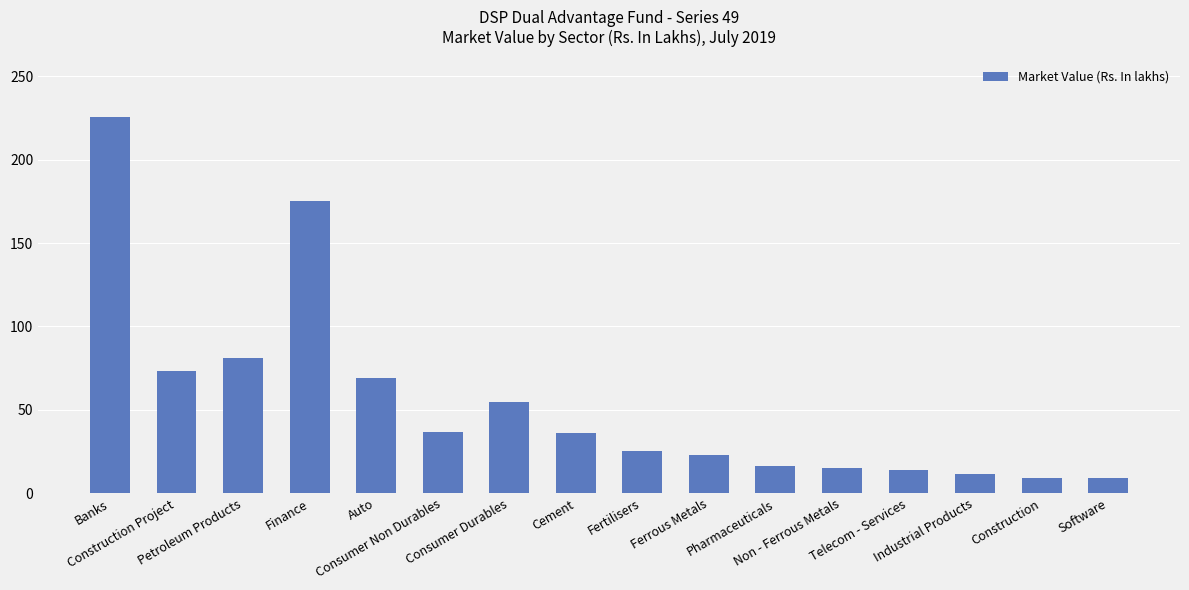

What is the difference between the values at Non - Ferrous Metals and Banks?

210.6